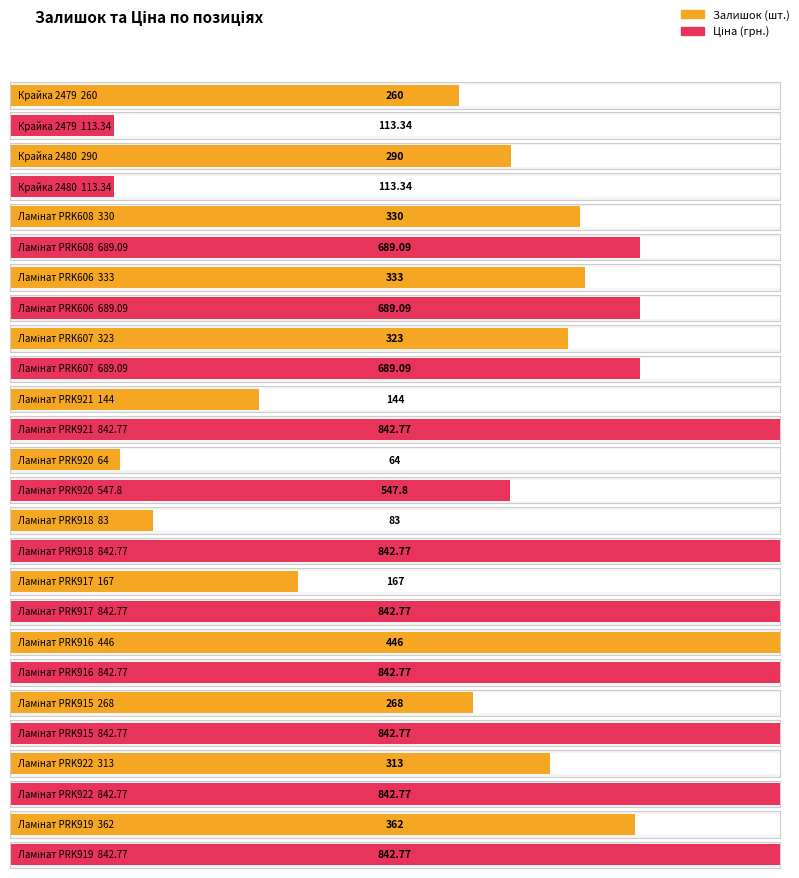

How many bars are there in total?

26